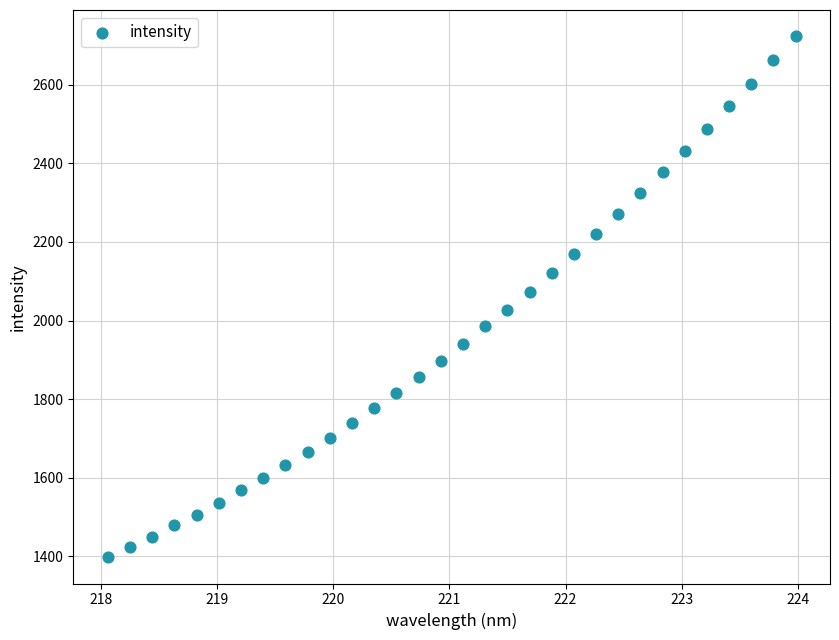

What is the range of Y values (max minus min)?

1326.1